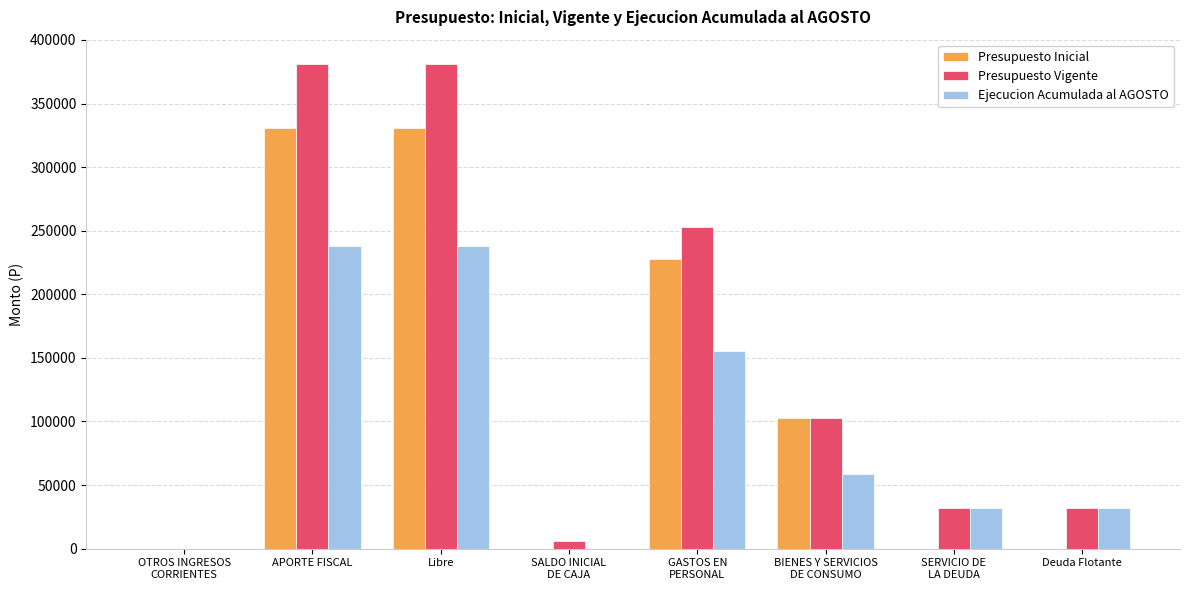

What is the total value across all series at Deuda Flotante?

63920